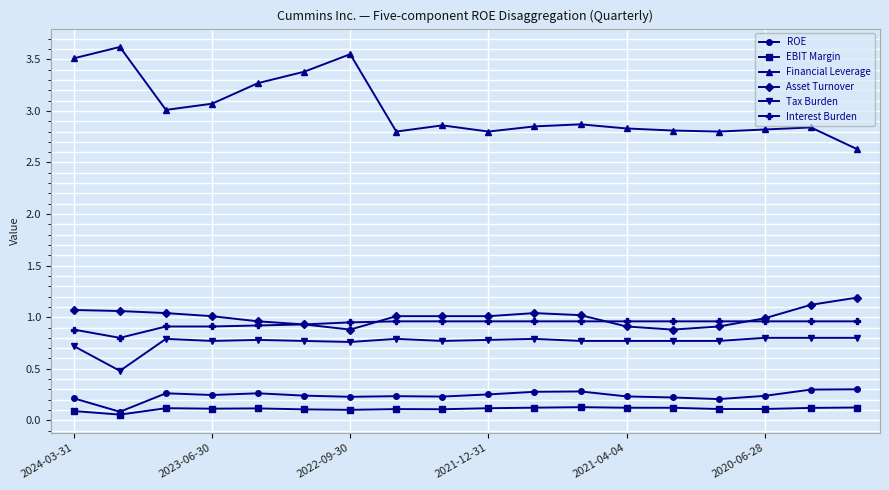

What is the value of the Tax Burden point at the 2nd from the left?

0.5